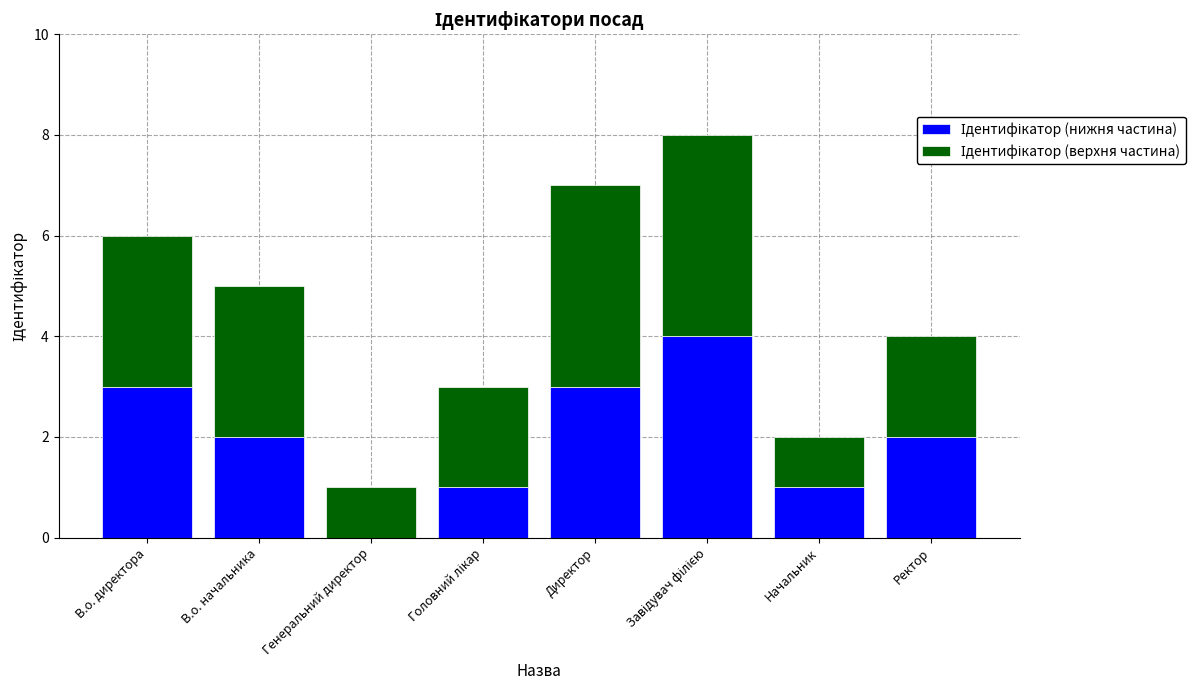

What is the total value across all series at В.о. начальника?

5